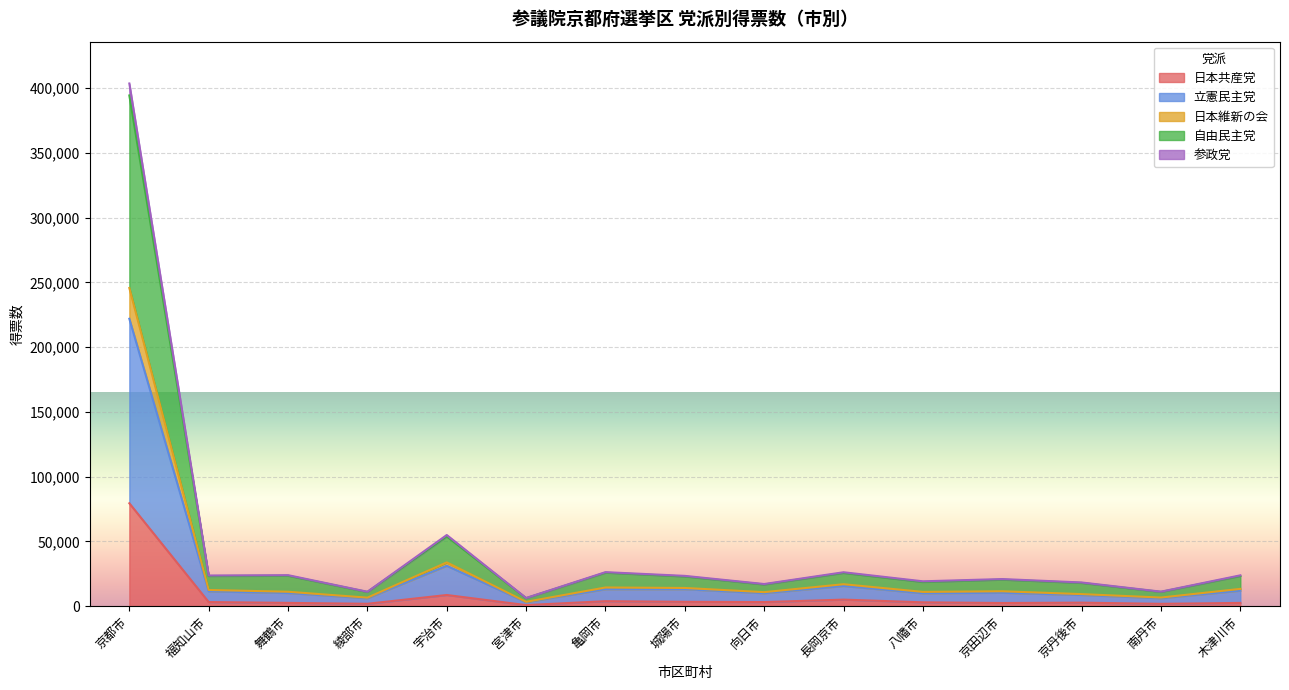

What is the difference between the maximum and second lowest values in the 日本共産党 series?

77626